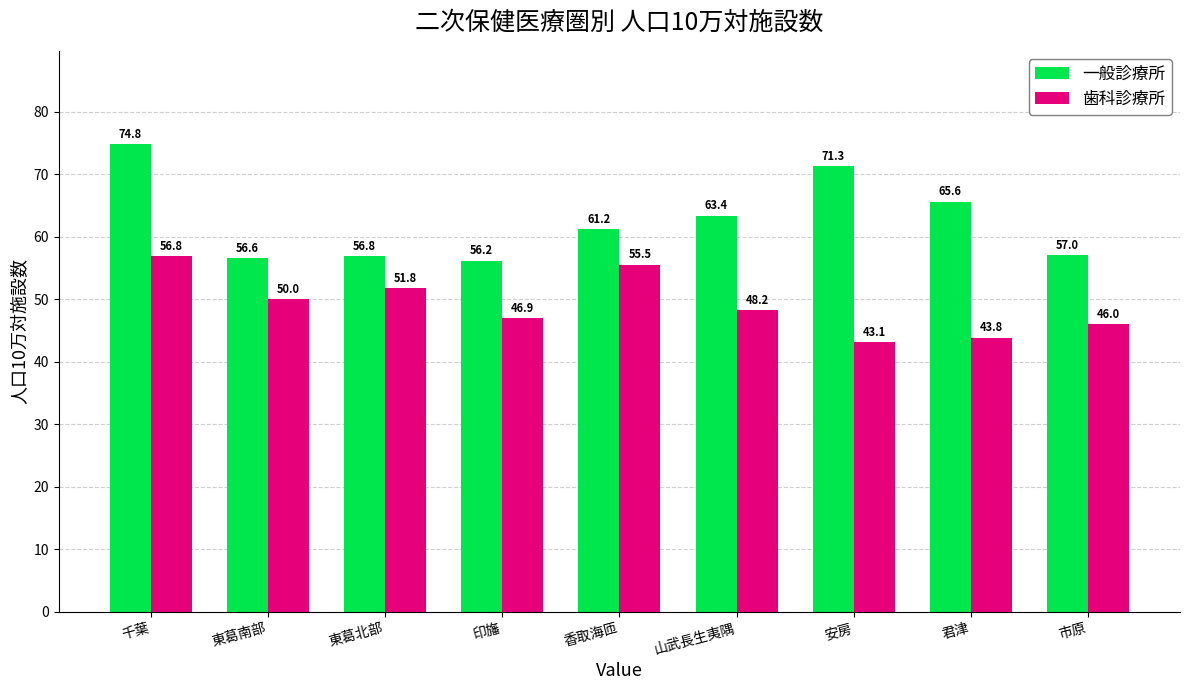

How many values in the 歯科診療所 series are below 48?

4